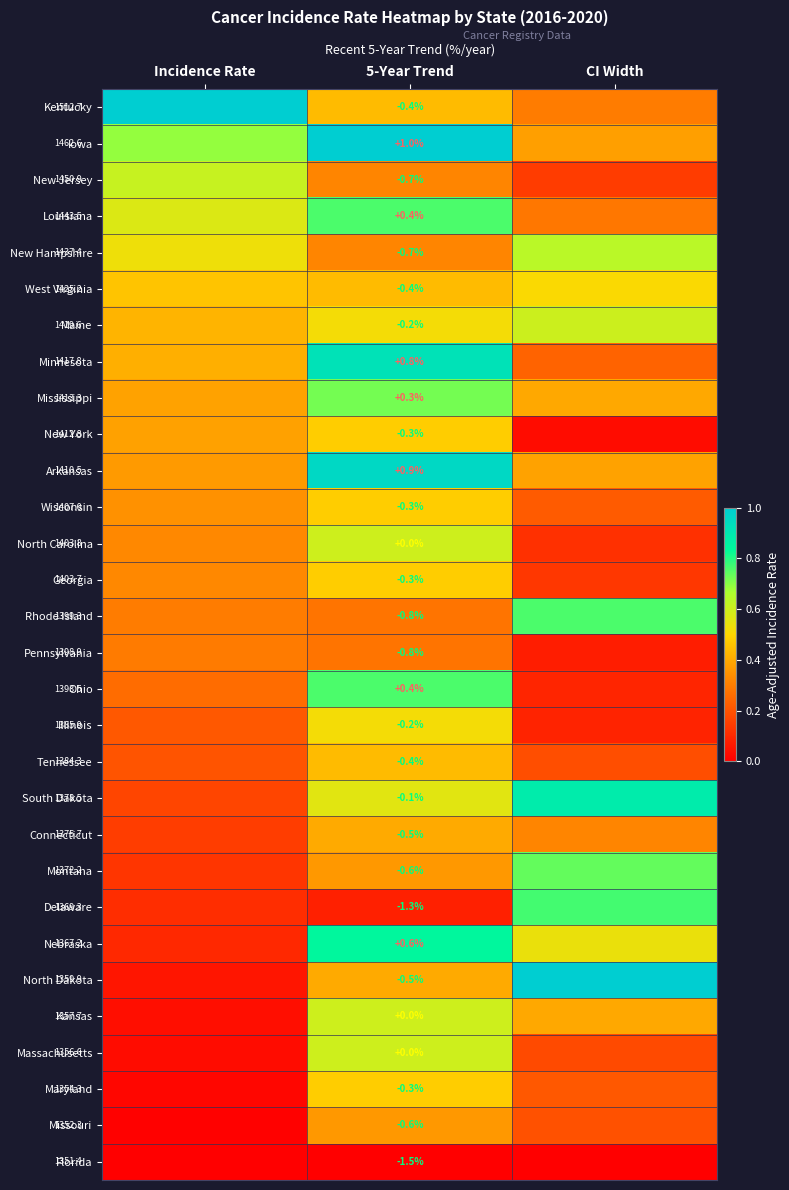

Which has a higher value, Incidence Rate or CI Width?

Incidence Rate